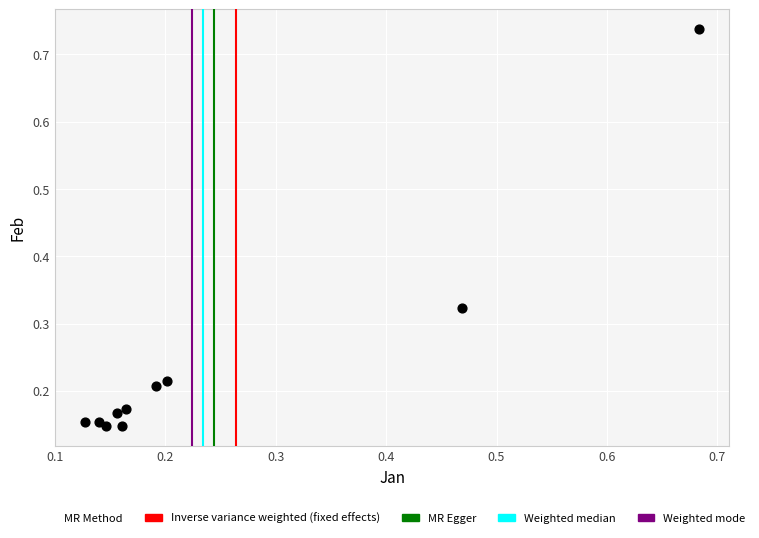

What is the range of Y values (max minus min)?

0.6